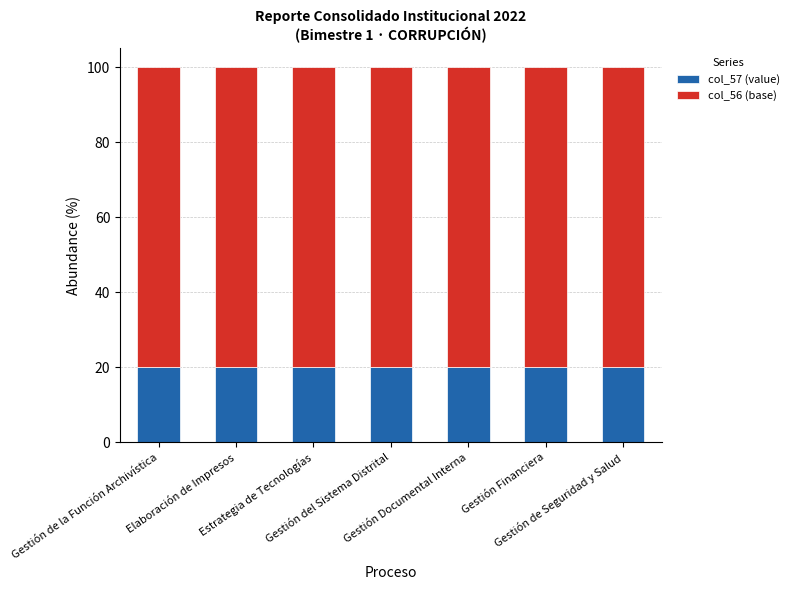

What is the minimum value for col_57 (value)?

20